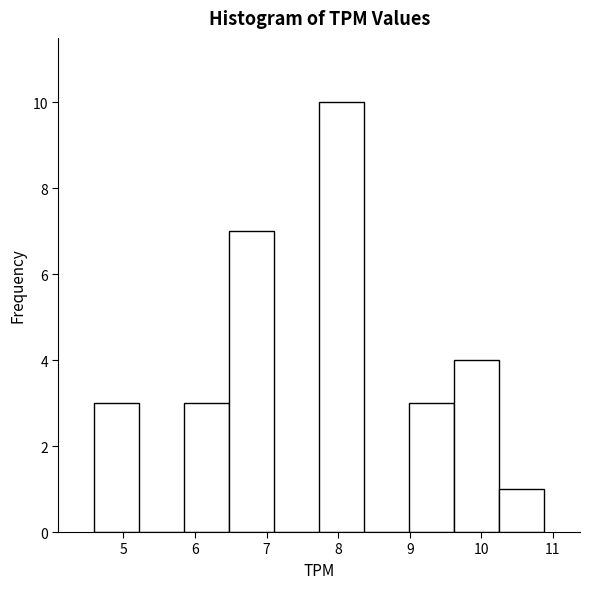

Reading left to right, list every bar in this chart as the range it spans on the x-axis followed by its height. Neither the bar edges nor the heights are printed on the chart, so give them approximately, as read against the axes.

4.6 to 5.2: 3
5.2 to 5.8: 0
5.8 to 6.5: 3
6.5 to 7.1: 7
7.1 to 7.7: 0
7.7 to 8.4: 10
8.4 to 9.0: 0
9.0 to 9.6: 3
9.6 to 10.2: 4
10.2 to 10.9: 1